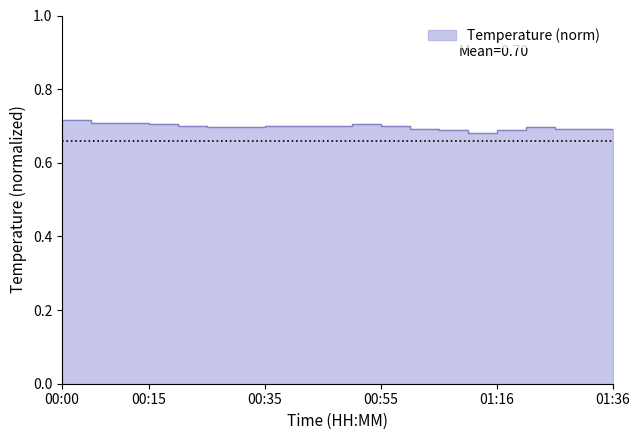

What is the sum of the values at 01:05 and 01:21?

1.4